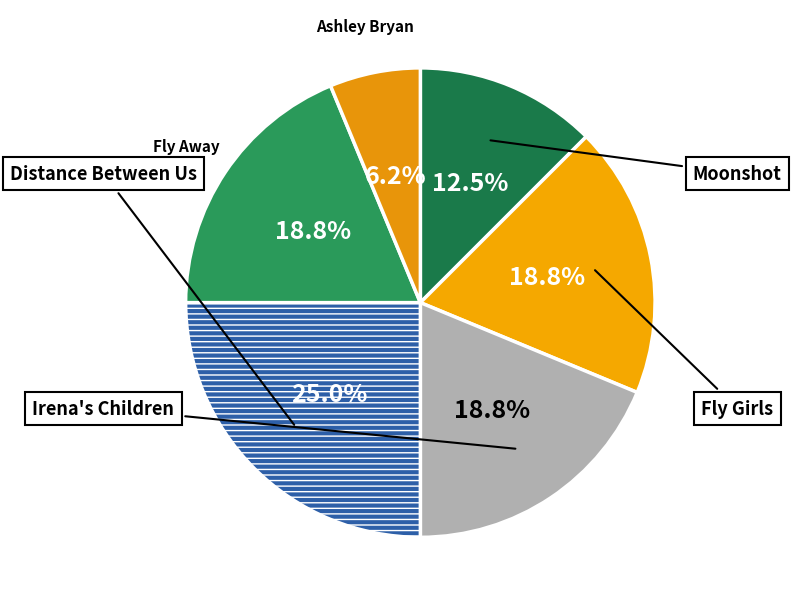

How many slices are in this pie chart?

6